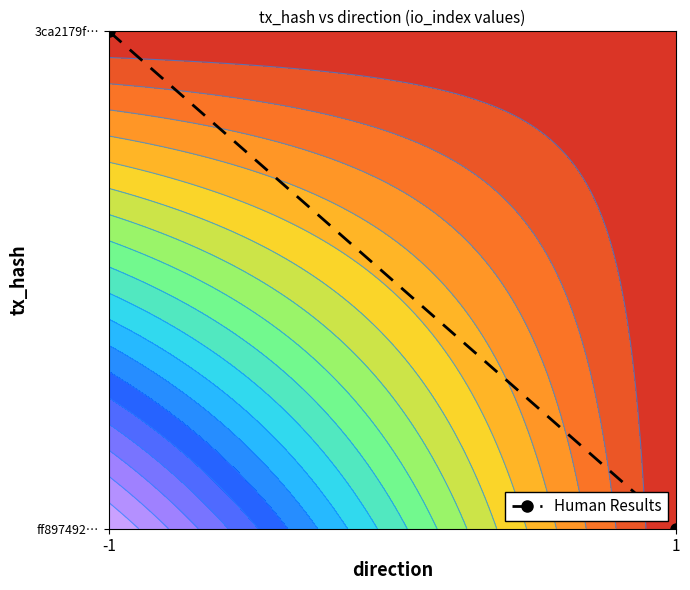

Where is the data nearest to the value 0?

1